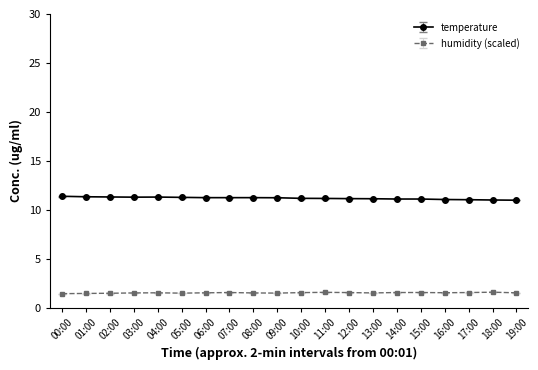

Count the humidity (scaled) values in the range 1 to 2.

20